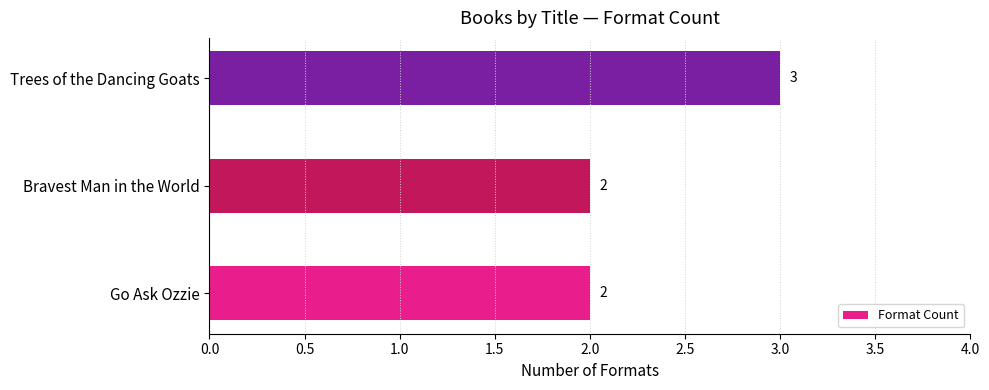

What is the sum of all values?

7